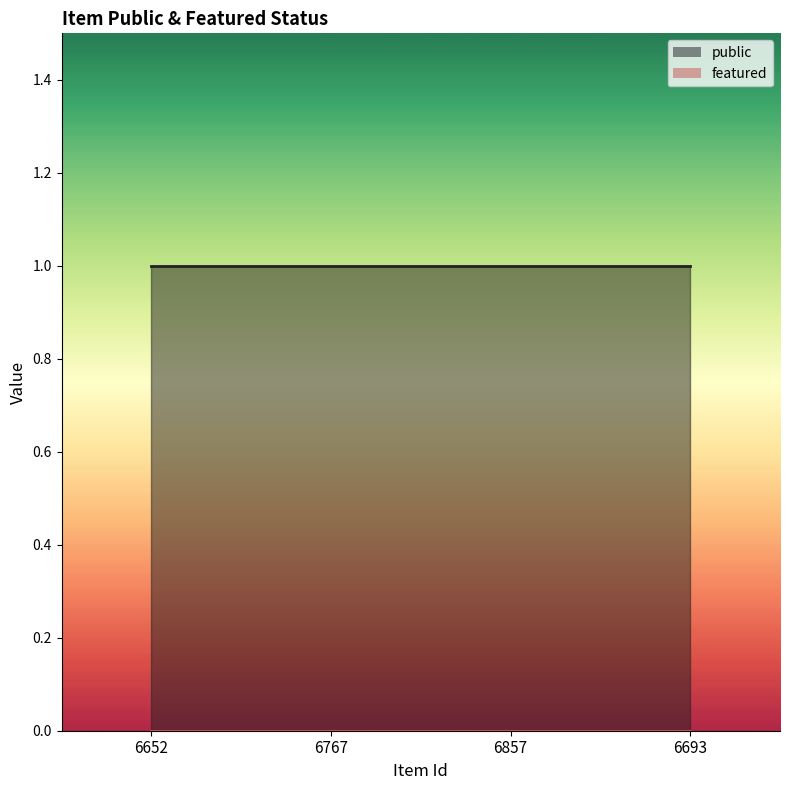

What are all the series names shown in the legend?

public, featured